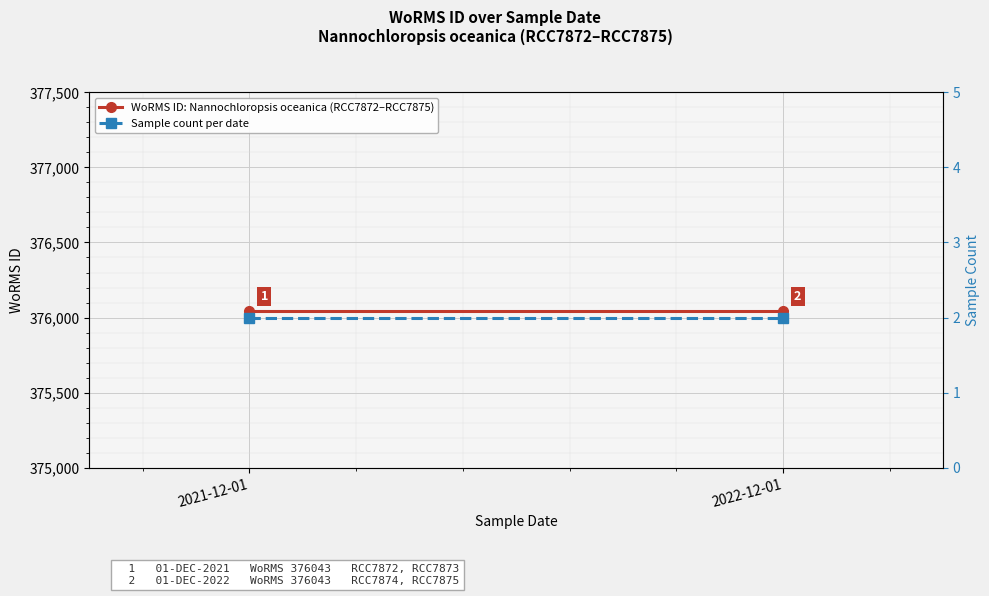

What is the spread (max minus min) of values at 2021-12-01?

376041